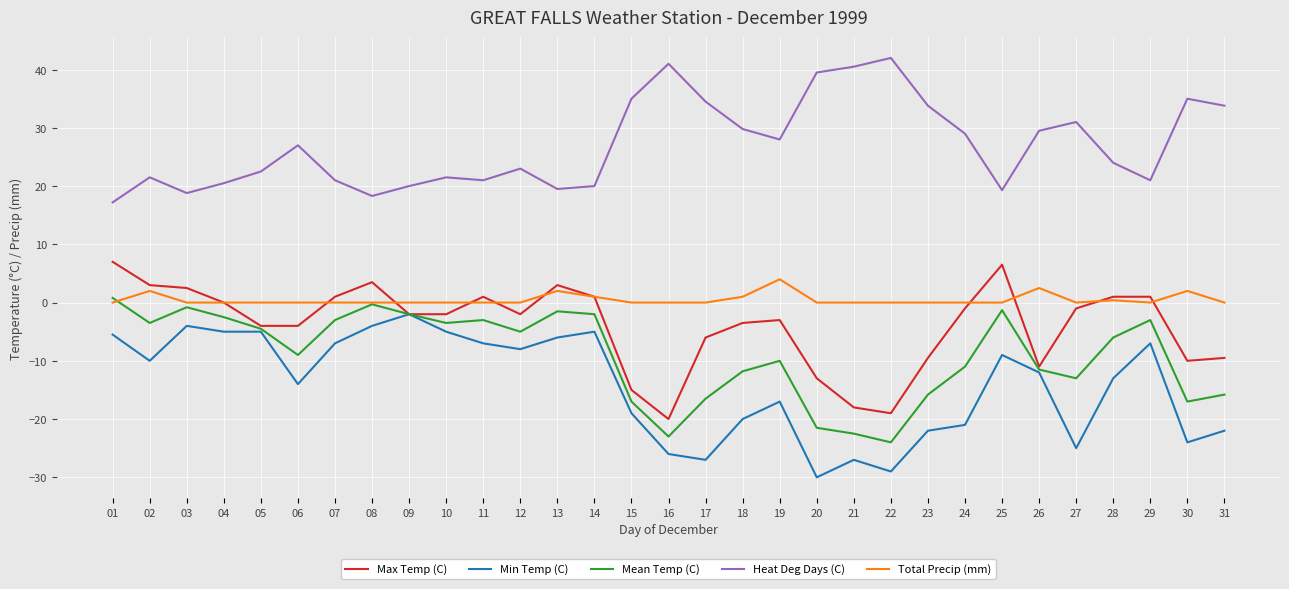

True or false: Heat Deg Days (C) and Total Precip (mm) intersect in this chart.

False